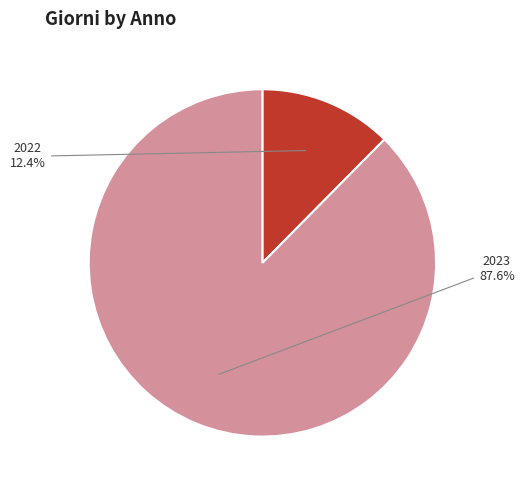

What percentage is the 2023 slice, to the nearest percent?

88%